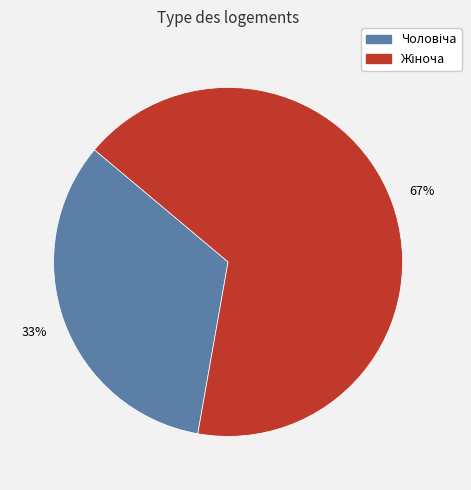

To the nearest percent, what is the average slice percentage?

50%